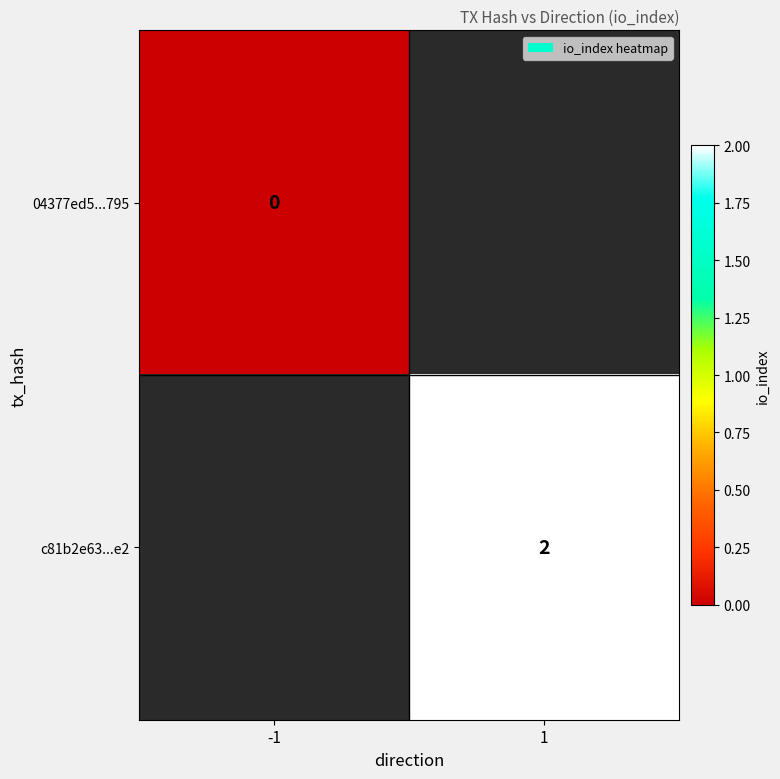

Is the value of 04377ed5...795 at -1 greater than the value of c81b2e63...e2 at 1?

No